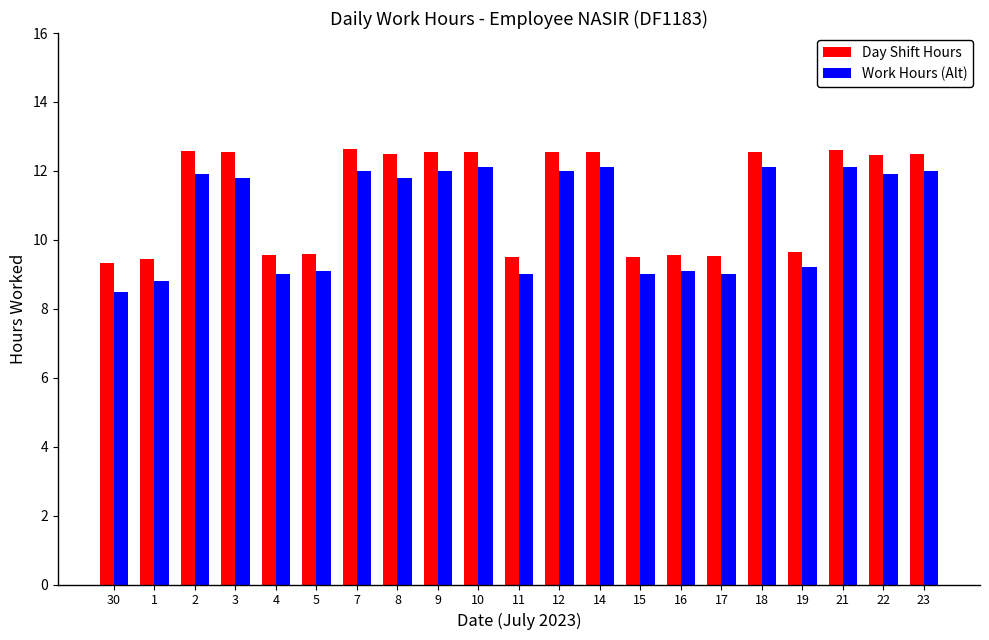

Which series changed the most between 5 and 23?

Work Hours (Alt)